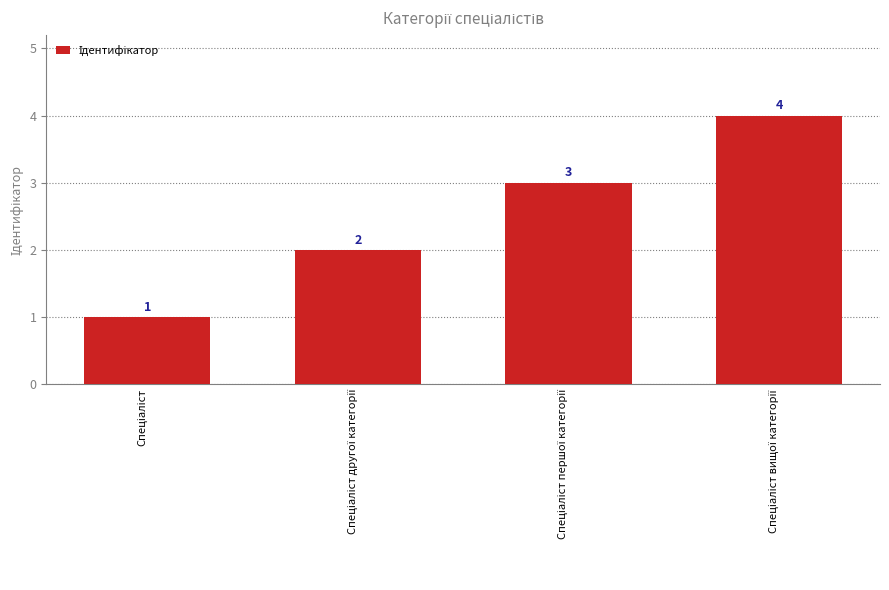

What is the greatest value displayed?

4